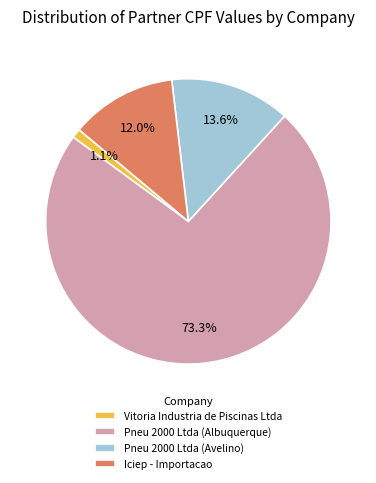

What is the smallest slice in the pie chart?

Vitoria Industria de Piscinas Ltda